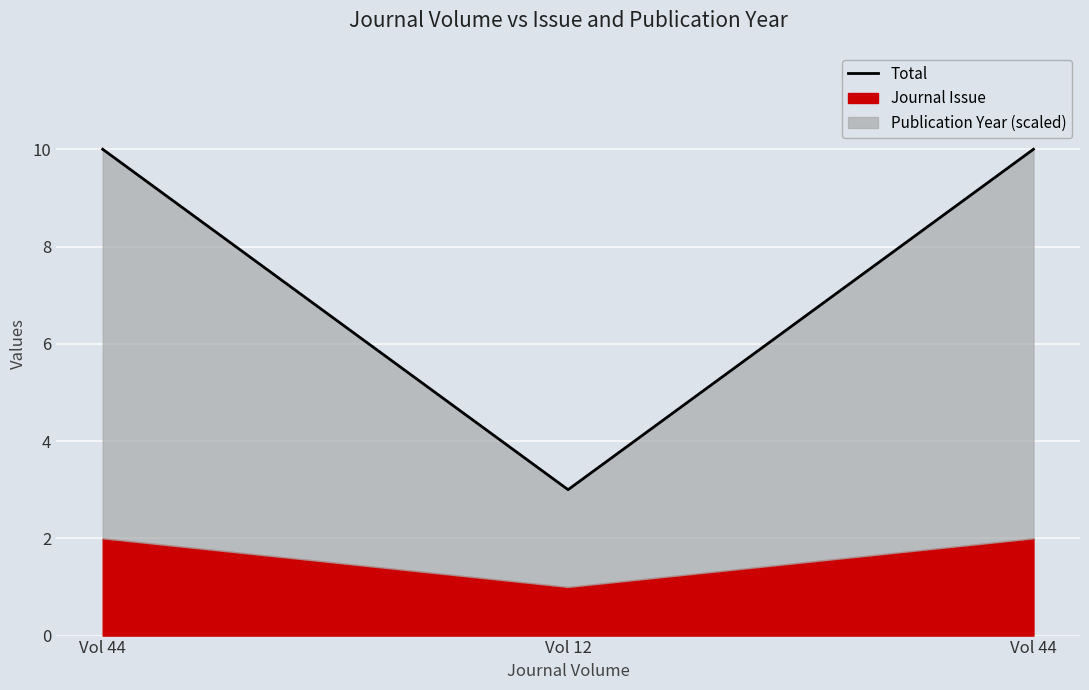

Which has a higher value, Vol 12 or Vol 44?

Vol 44